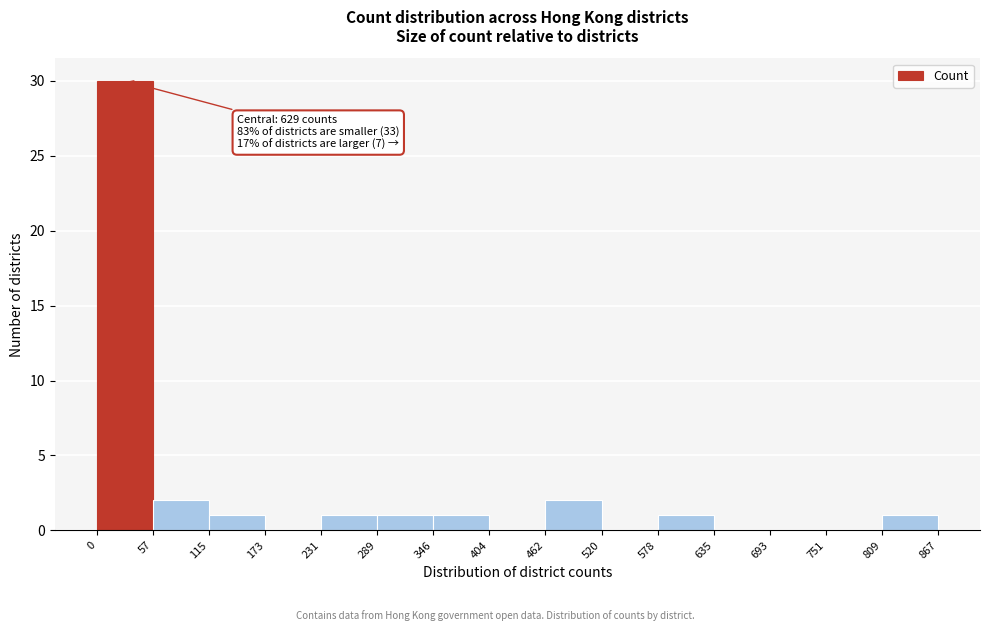

Over which range of the x-axis is the bar tallest?

0 to 57